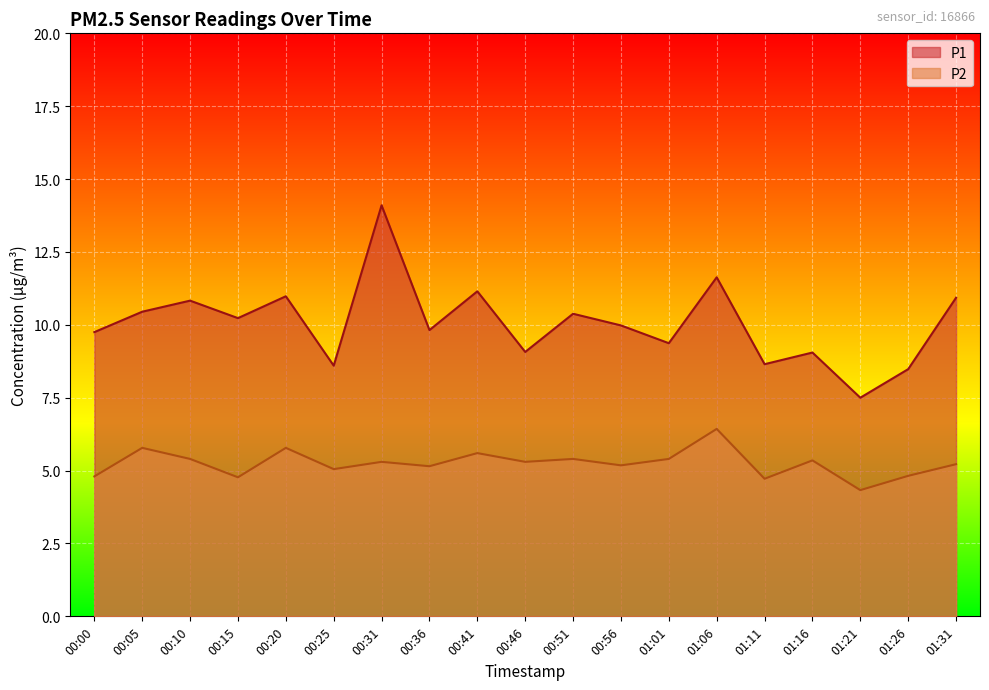

What is the difference between the maximum and second lowest values in the P2 series?

1.7